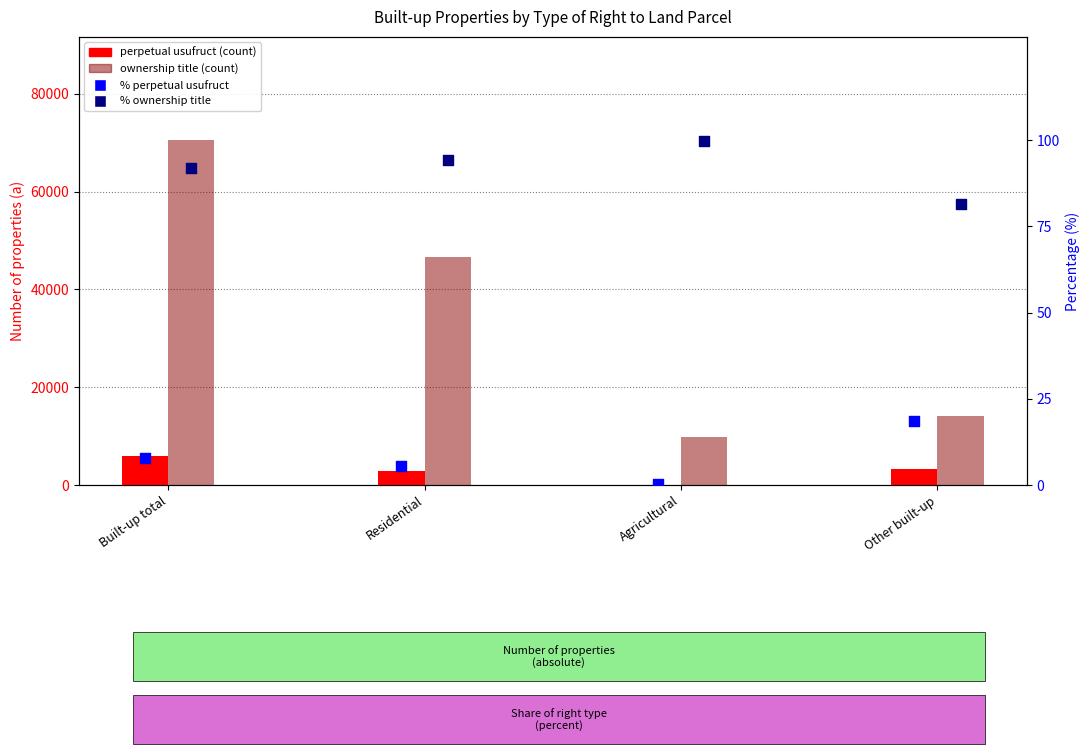

What is the total value across all series at Residential?

49417.0